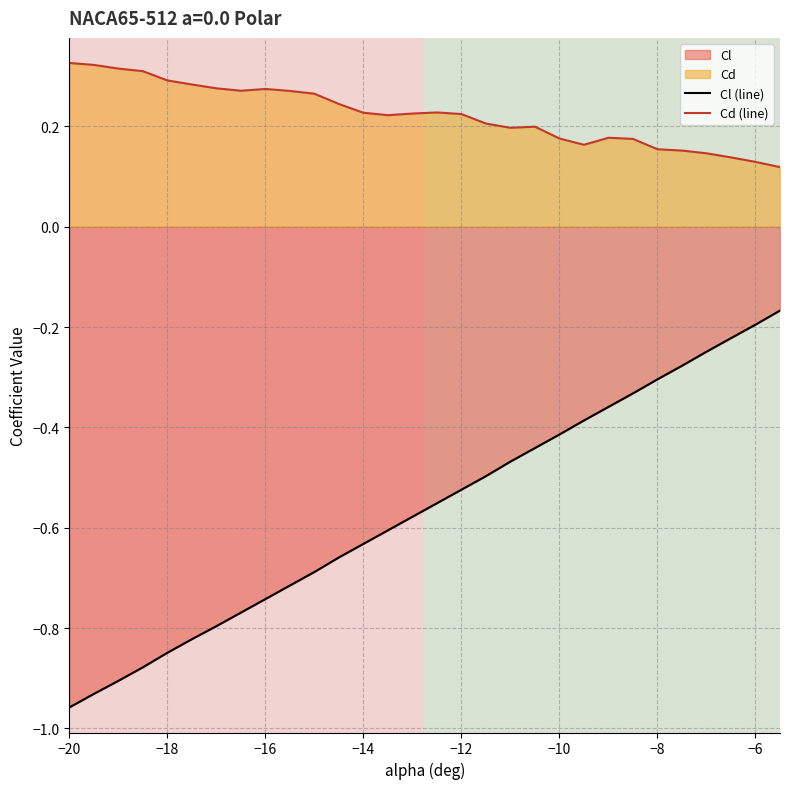

True or false: Cd has a value of 0.5 at -16.

False